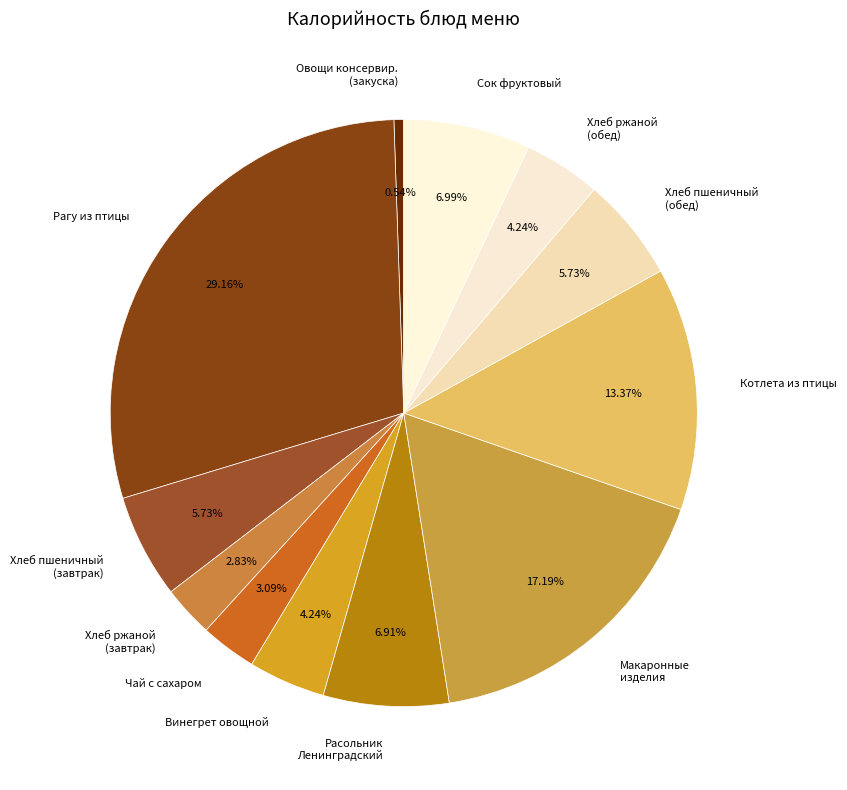

Does Винегрет овощной represent more than half of the total?

No